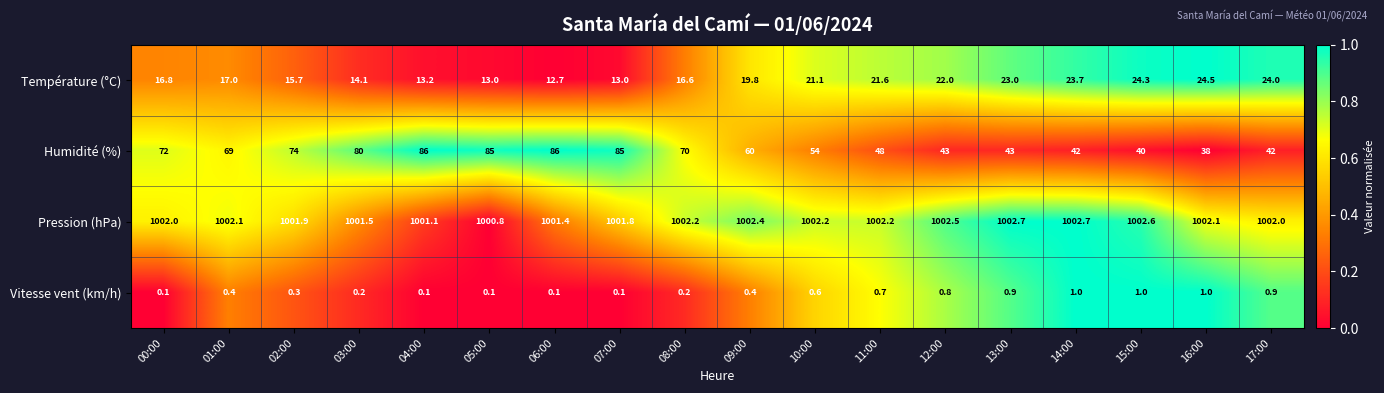

True or false: Pression (hPa) has a value of 1001.4 at 06:00.

True